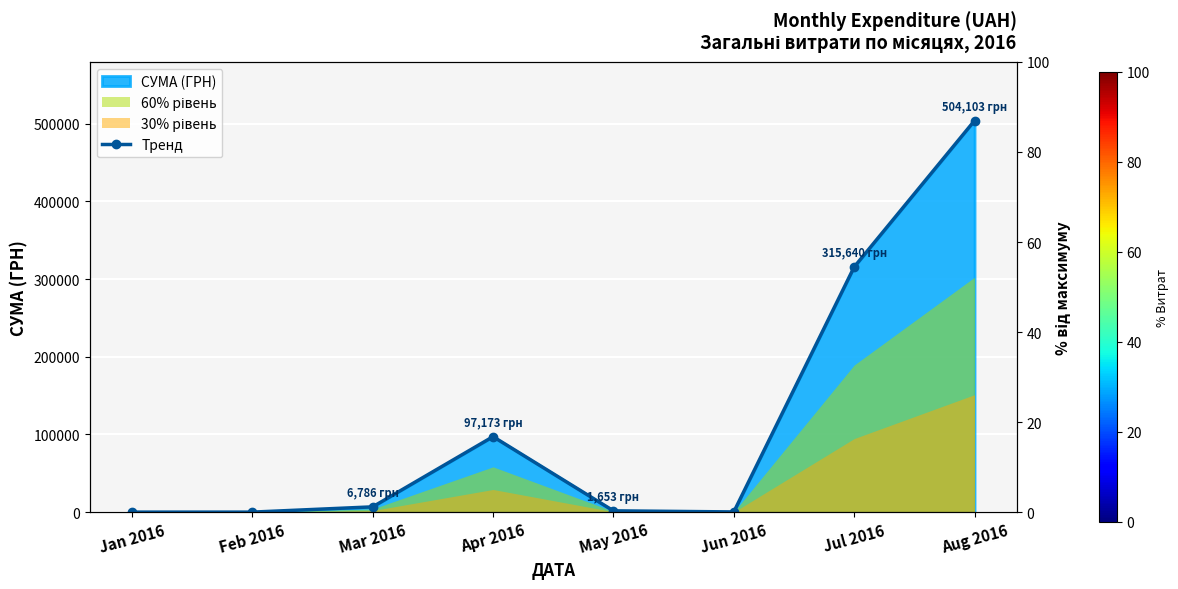

What is the sum of the values at Apr 2016 and Jan 2016?

97172.5